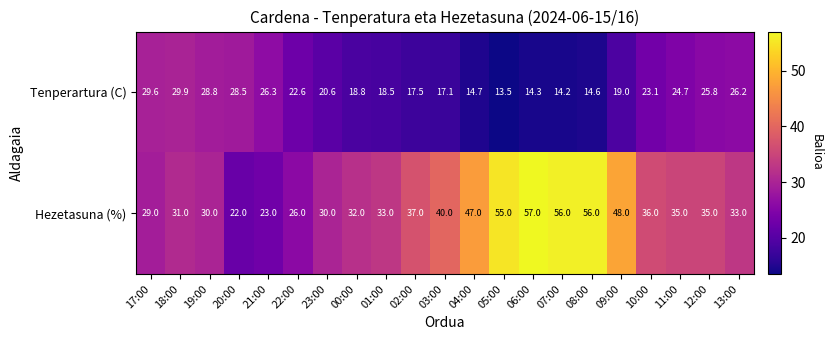

Is it true that Hezetasuna (%) equals 29.0 at 17:00?

True